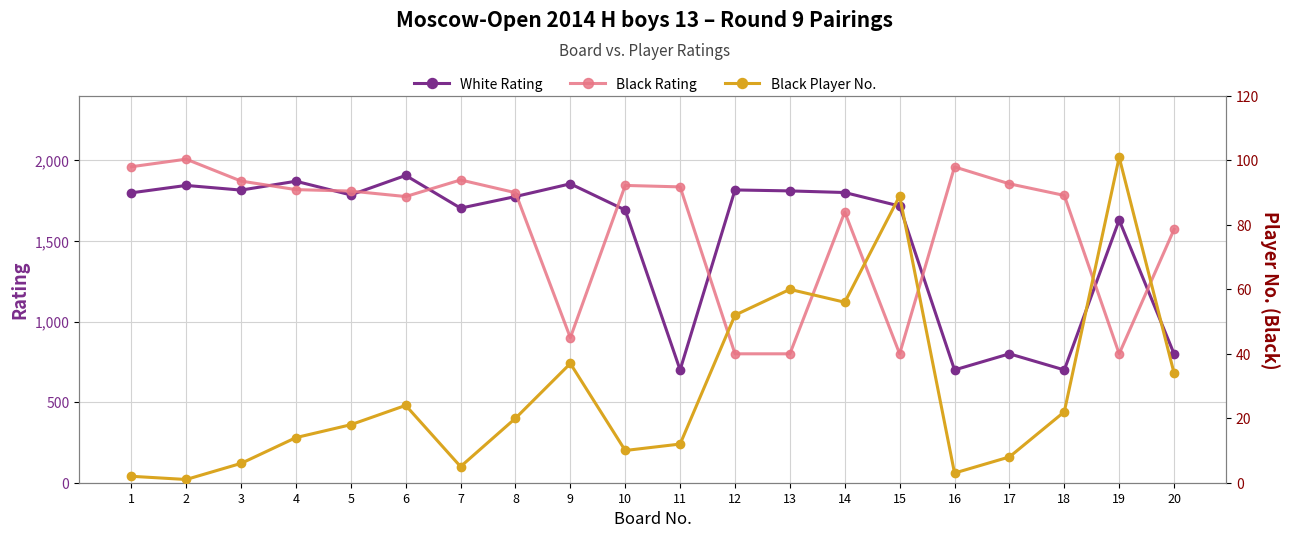

Which category has the highest value in the Black Rating series?

2